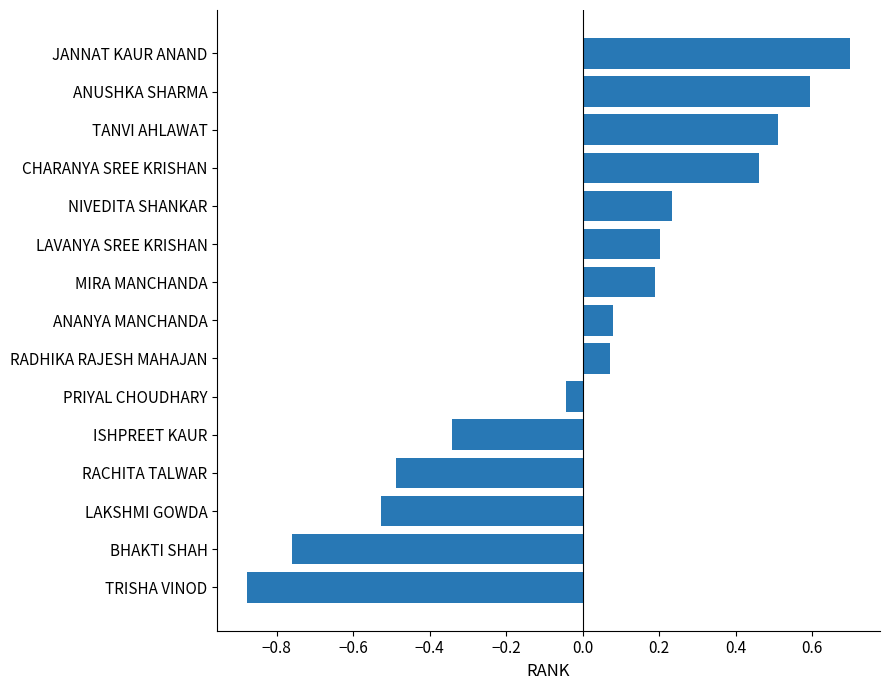

At which category does the chart reach its minimum across all series?

TRISHA VINOD